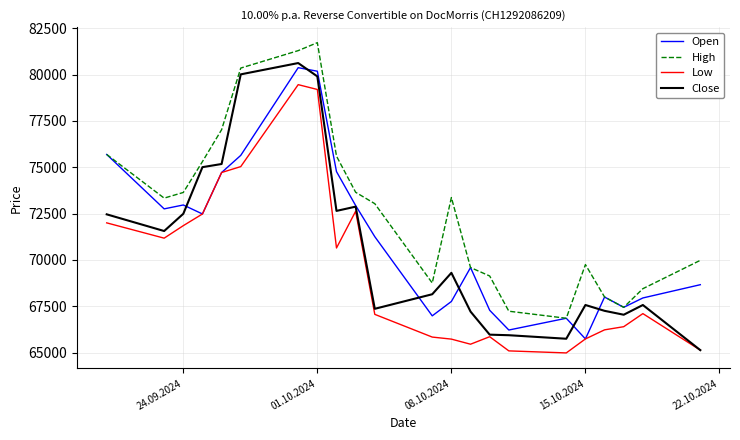

What is the minimum value shown in the chart?

64985